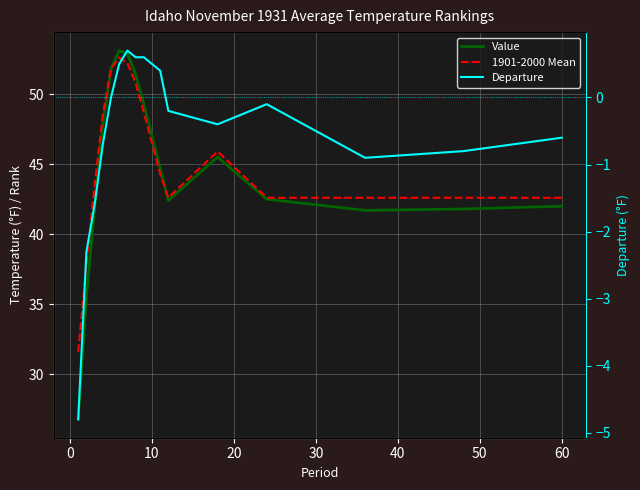

Which series has the largest total across all categories?

1901-2000 Mean